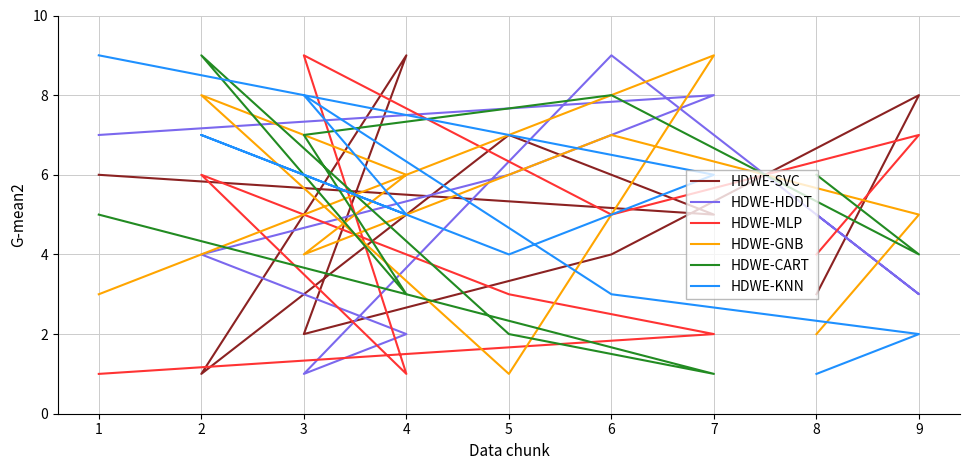

What is the difference between the maximum and second lowest values in the HDWE-GNB series?

7